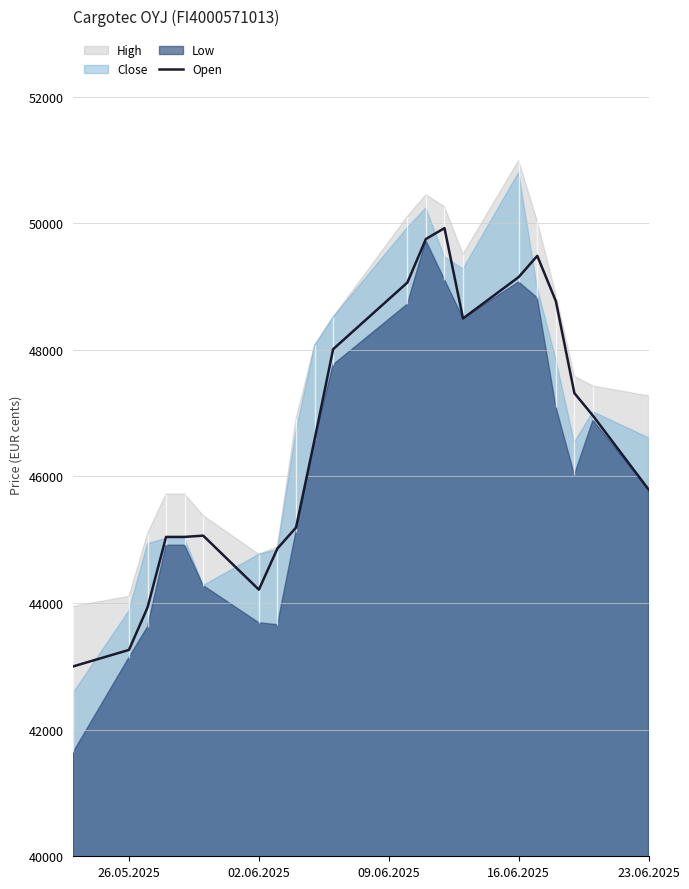

What is the minimum value for Open?

43000